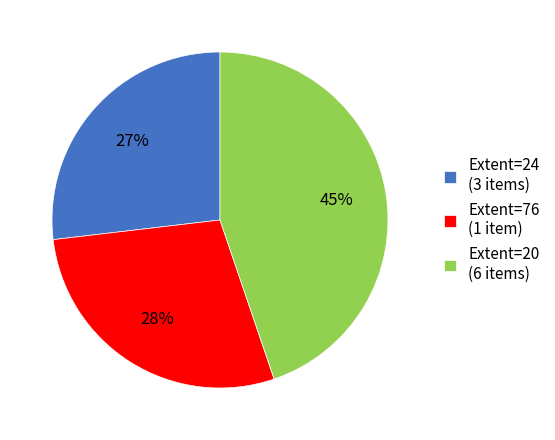

Is there a majority slice in this chart?

No